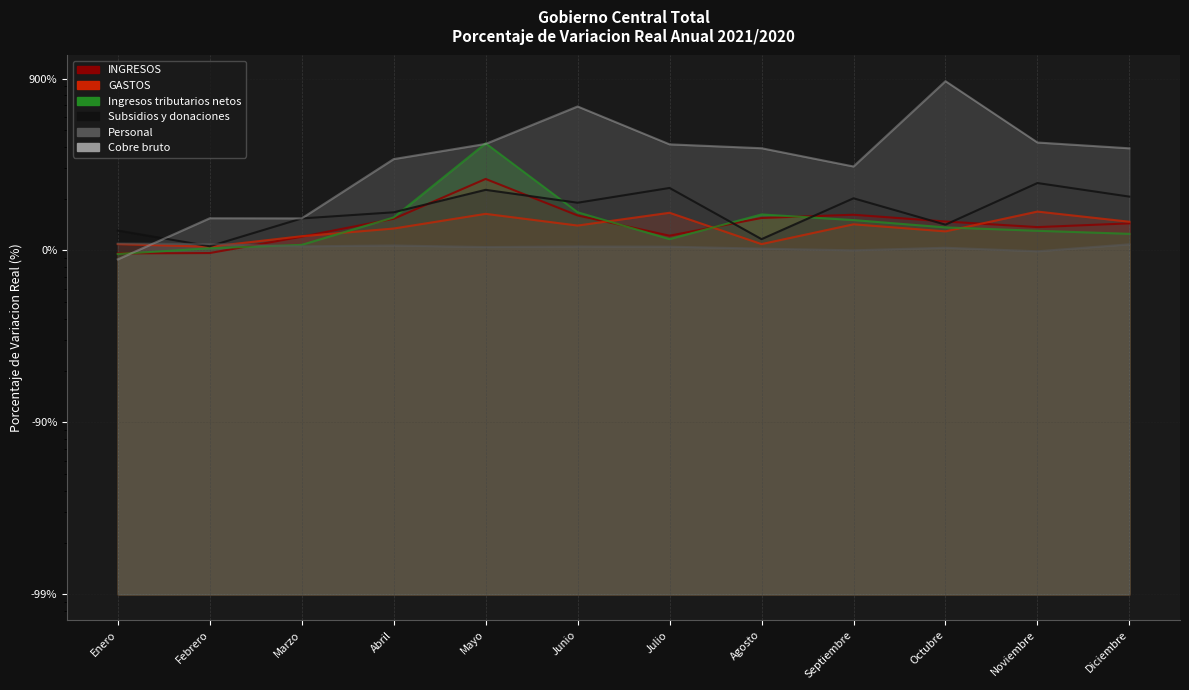

True or false: Cobre bruto has more than 1 points higher than both neighbors.

True